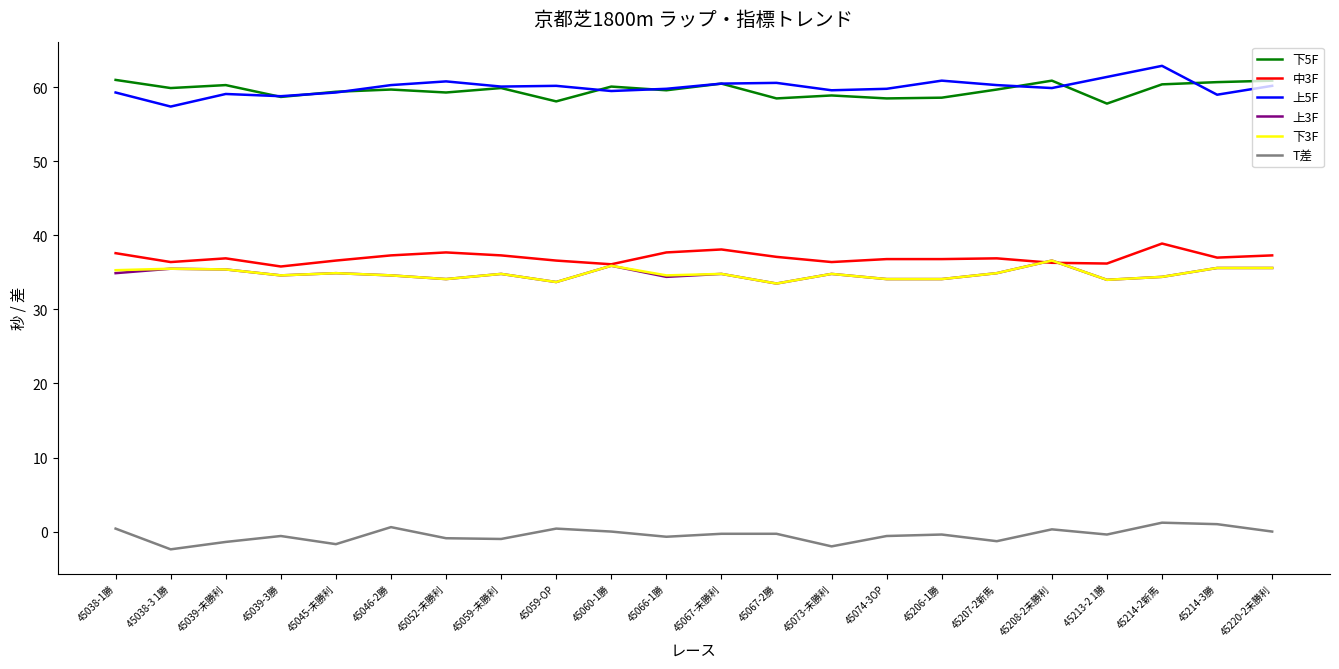

Is the value of 下5F at 45059-OP greater than the value of 上5F at 45220-2未勝利?

No